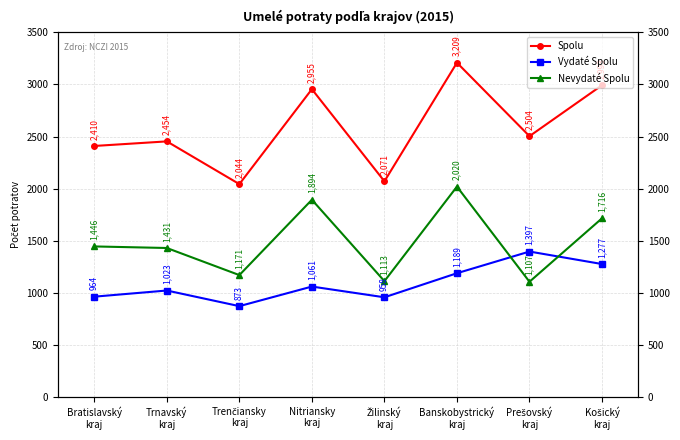

What is the label of the 7th point from the left?

Prešovský
kraj